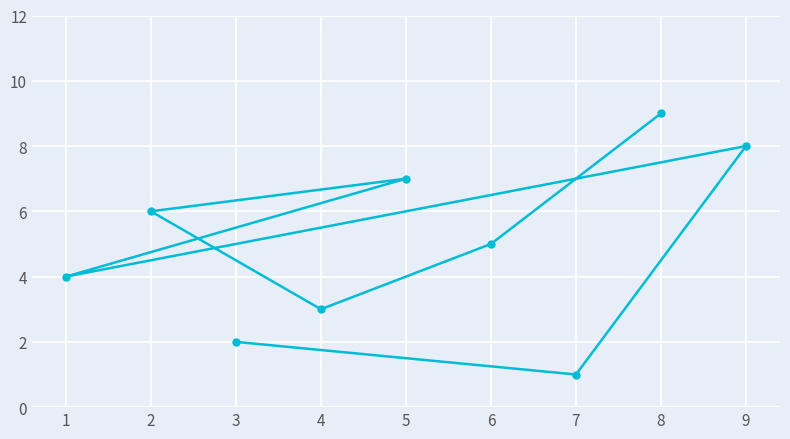

List the labels in order of value, largest first.

8, 9, 5, 2, 6, 1, 4, 3, 7